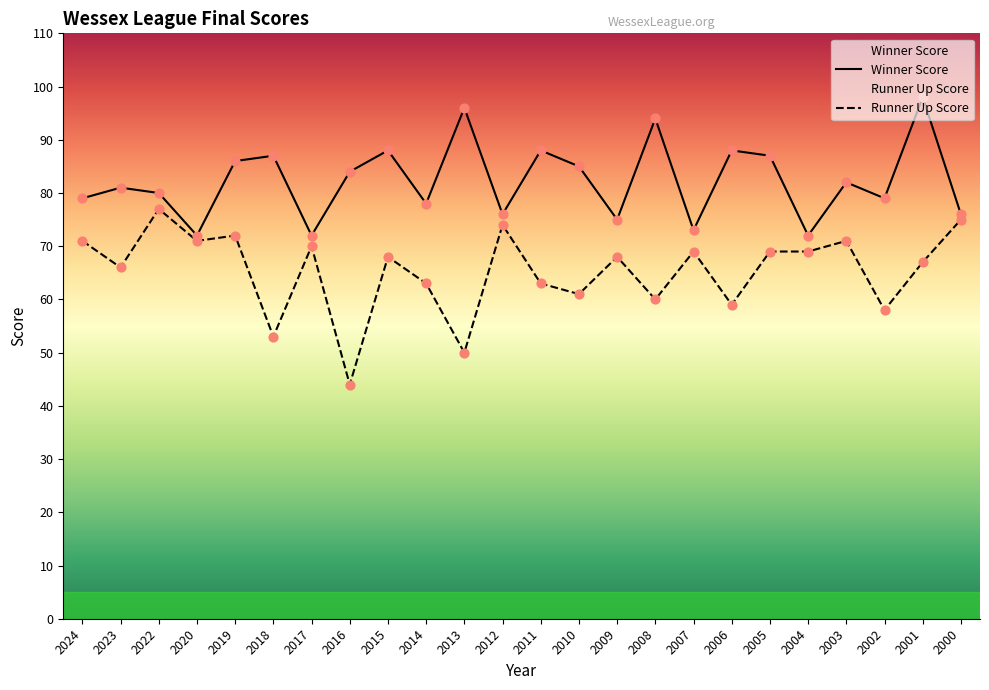

Which series has the largest total across all categories?

Winner Score